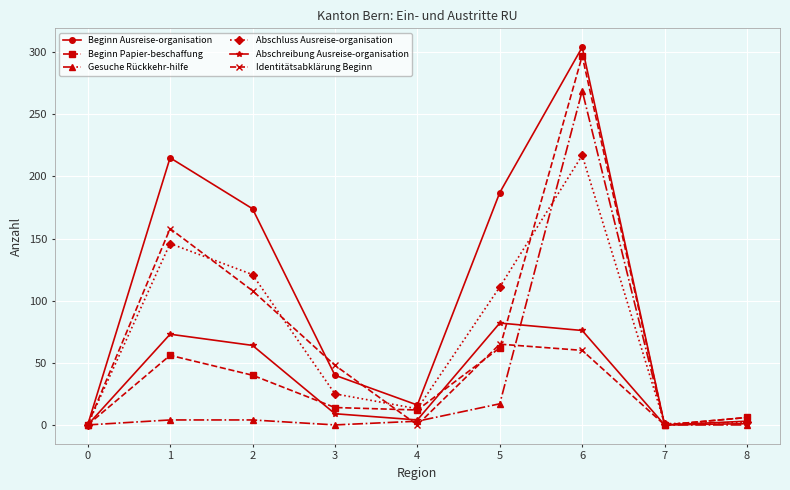

The Gesuche Rückkehr-hilfe series shows 0 at 8. True or false?

True